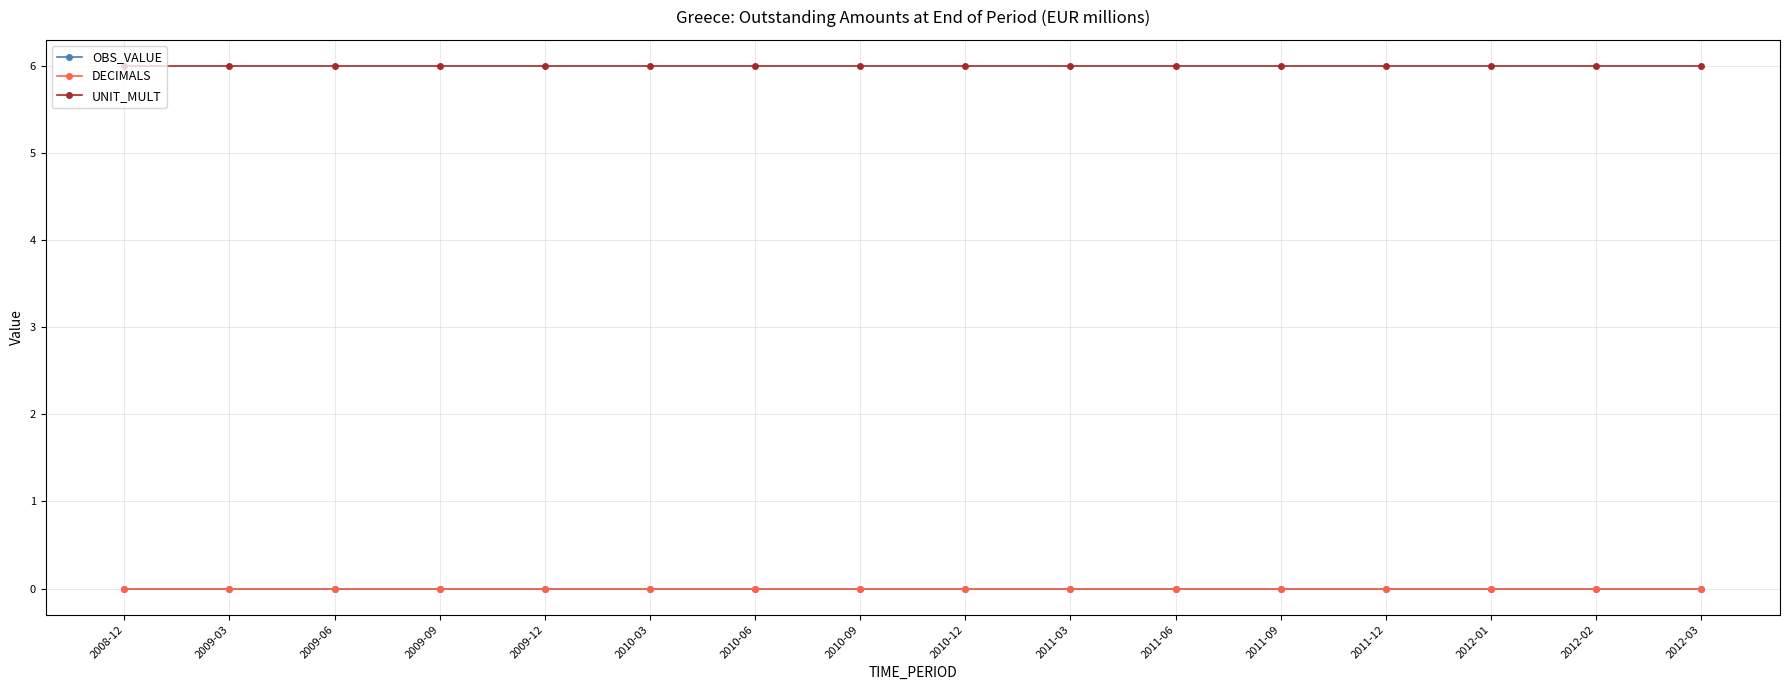

What is the total value across all series at 2012-01?

6